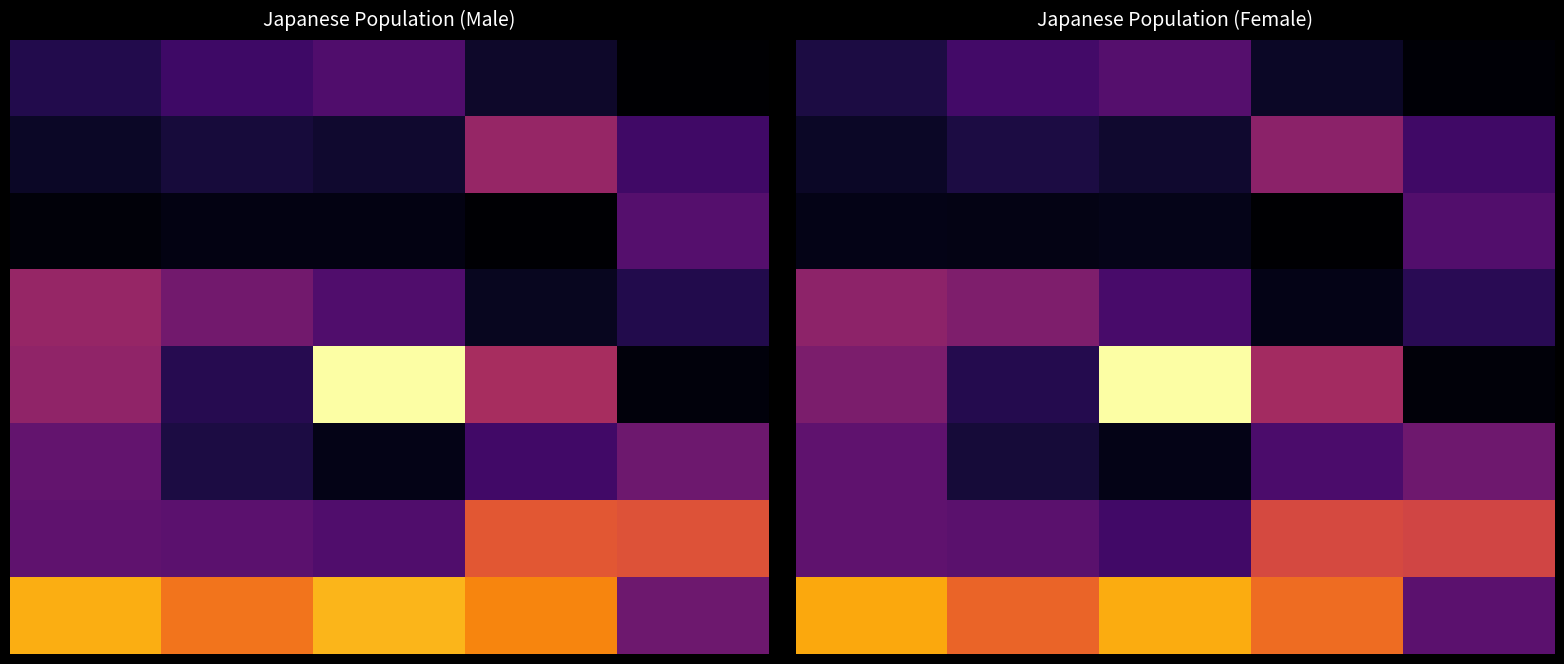

What is the maximum value shown in the chart?

1448